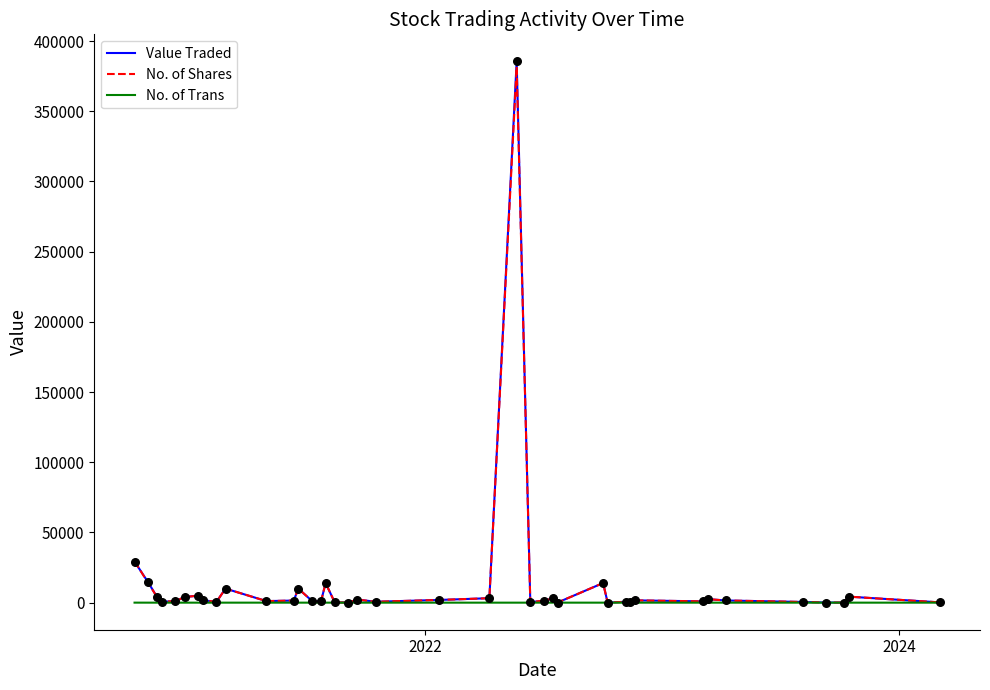

What is the maximum value for No. of Shares?

381728